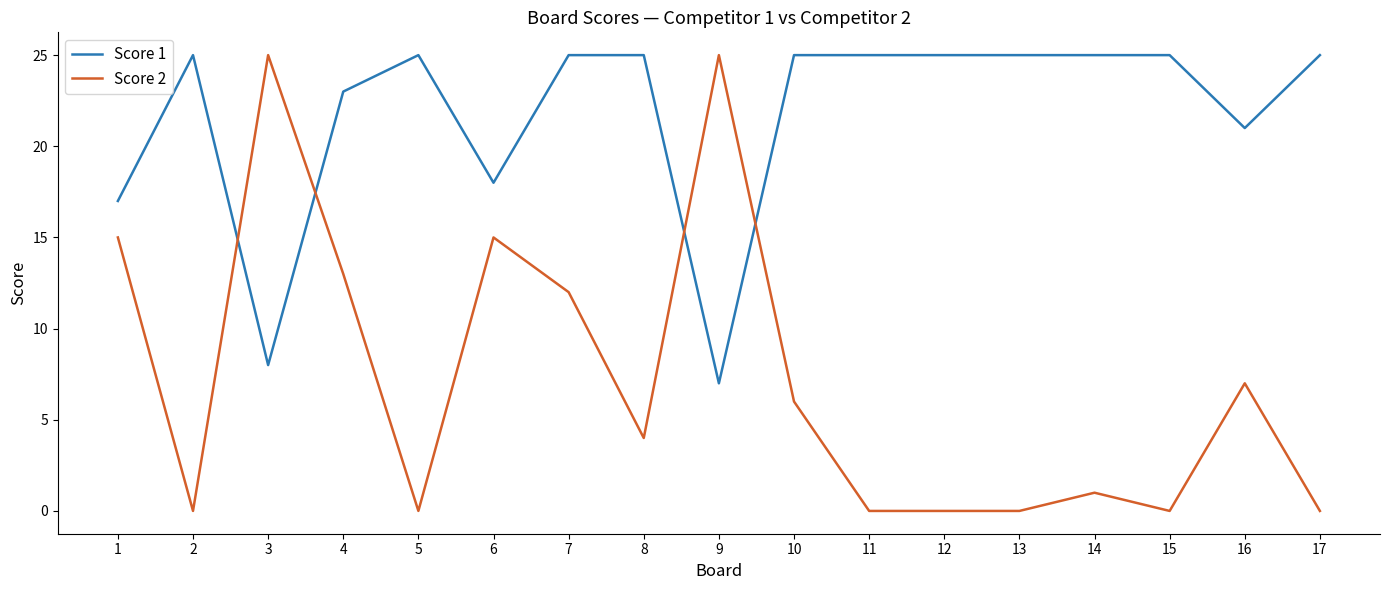

Is this an area chart (filled region under the line)?

No